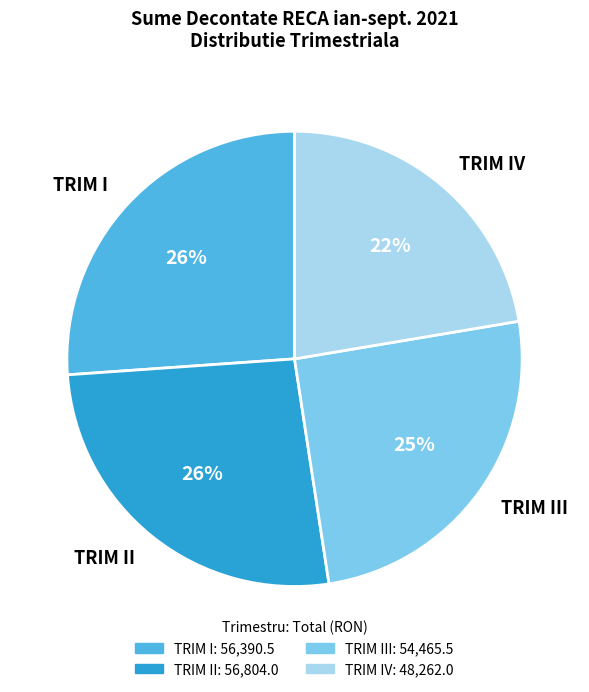

Is TRIM I the majority of the pie?

No